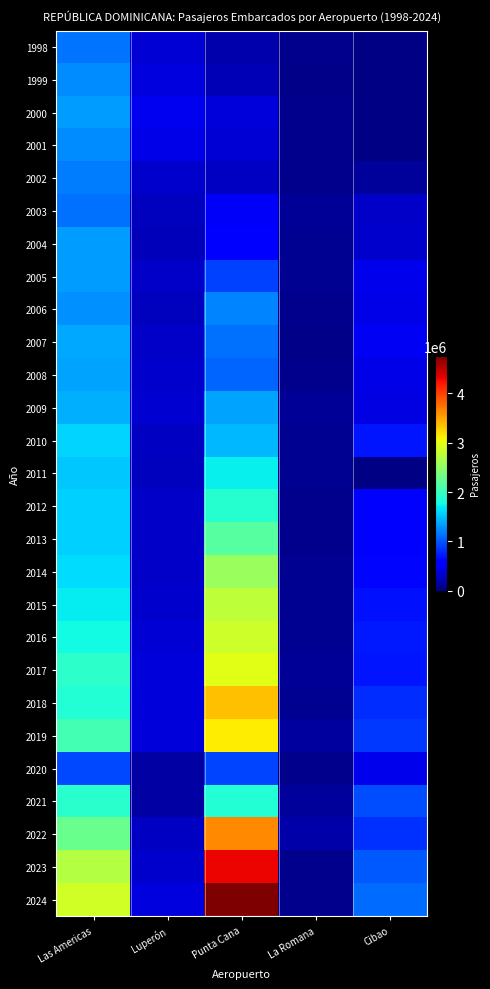

Reading left to right, extract all data points from this chart.

1998: Las Americas=1134764	Luperón=366783	Punta Cana=188055	La Romana=57368	Cibao=28718
1999: Las Americas=1256615	Luperón=405747	Punta Cana=234963	La Romana=54603	Cibao=28351
2000: Las Americas=1331925	Luperón=467283	Punta Cana=373564	La Romana=58463	Cibao=31085
2001: Las Americas=1251570	Luperón=445652	Punta Cana=357700	La Romana=65395	Cibao=30064
2002: Las Americas=1171865	Luperón=334292	Punta Cana=278920	La Romana=73183	Cibao=128715
2003: Las Americas=1120855	Luperón=263089	Punta Cana=517010	La Romana=110135	Cibao=302778
2004: Las Americas=1320540	Luperón=249812	Punta Cana=609936	La Romana=92467	Cibao=327074
2005: Las Americas=1321629	Luperón=301080	Punta Cana=903297	La Romana=89118	Cibao=458887
2006: Las Americas=1278487	Luperón=272247	Punta Cana=1212482	La Romana=70593	Cibao=427313
2007: Las Americas=1375226	Luperón=308212	Punta Cana=1120475	La Romana=55304	Cibao=494419
2008: Las Americas=1372837	Luperón=320439	Punta Cana=1073547	La Romana=62303	Cibao=431929
2009: Las Americas=1420686	Luperón=350441	Punta Cana=1365281	La Romana=96384	Cibao=424013
2010: Las Americas=1582100	Luperón=285762	Punta Cana=1452361	La Romana=83086	Cibao=688530
2011: Las Americas=1540493	Luperón=277263	Punta Cana=1723649	La Romana=75432	Cibao=30419
2012: Las Americas=1574729	Luperón=297770	Punta Cana=1887178	La Romana=71676	Cibao=549597
2013: Las Americas=1576411	Luperón=297899	Punta Cana=2162117	La Romana=66021	Cibao=546987
2014: Las Americas=1621374	Luperón=313885	Punta Cana=2548952	La Romana=77645	Cibao=618006
2015: Las Americas=1694758	Luperón=324751	Punta Cana=2764263	La Romana=84620	Cibao=676283
2016: Las Americas=1771777	Luperón=359483	Punta Cana=2846038	La Romana=88658	Cibao=714417
2017: Las Americas=1915150	Luperón=383369	Punta Cana=2959617	La Romana=93452	Cibao=704949
2018: Las Americas=1865712	Luperón=373172	Punta Cana=3355482	La Romana=77189	Cibao=811964
2019: Las Americas=2048532	Luperón=376844	Punta Cana=3123527	La Romana=135574	Cibao=857750
2020: Las Americas=931734	Luperón=162113	Punta Cana=912821	La Romana=57690	Cibao=463628
2021: Las Americas=1907647	Luperón=158017	Punta Cana=1868566	La Romana=122835	Cibao=949902
2022: Las Americas=2280732	Luperón=287787	Punta Cana=3640906	La Romana=174286	Cibao=830186
2023: Las Americas=2698992	Luperón=333199	Punta Cana=4299208	La Romana=68146	Cibao=1011169
2024: Las Americas=2866987	Luperón=408581	Punta Cana=4756039	La Romana=66660	Cibao=1114441